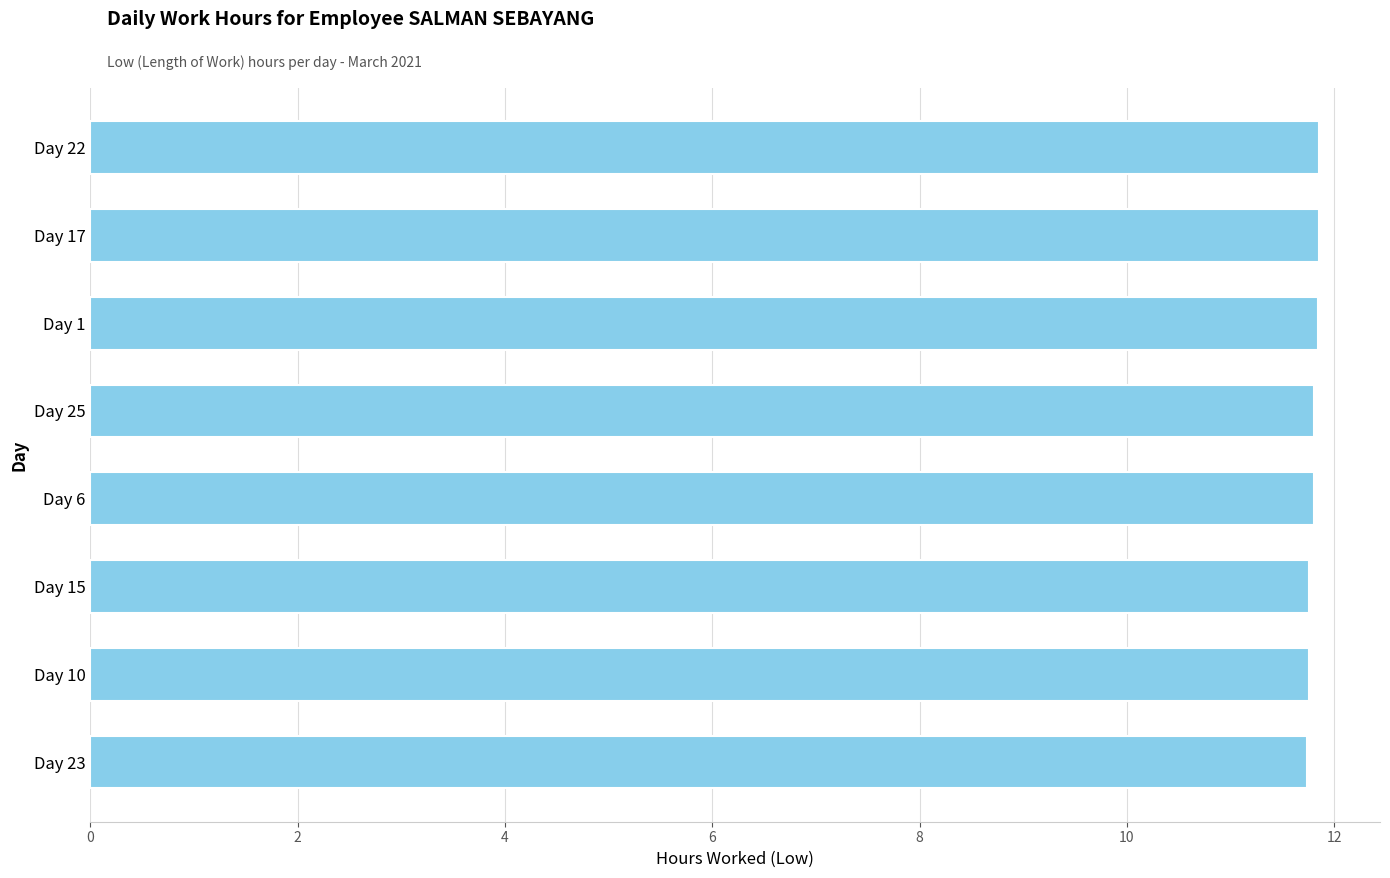

How many bars are there in total?

8